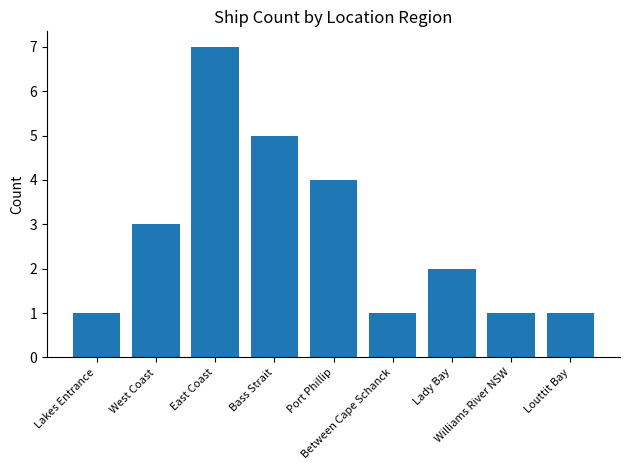

What is the label of the 2nd bar from the right?

Williams River NSW